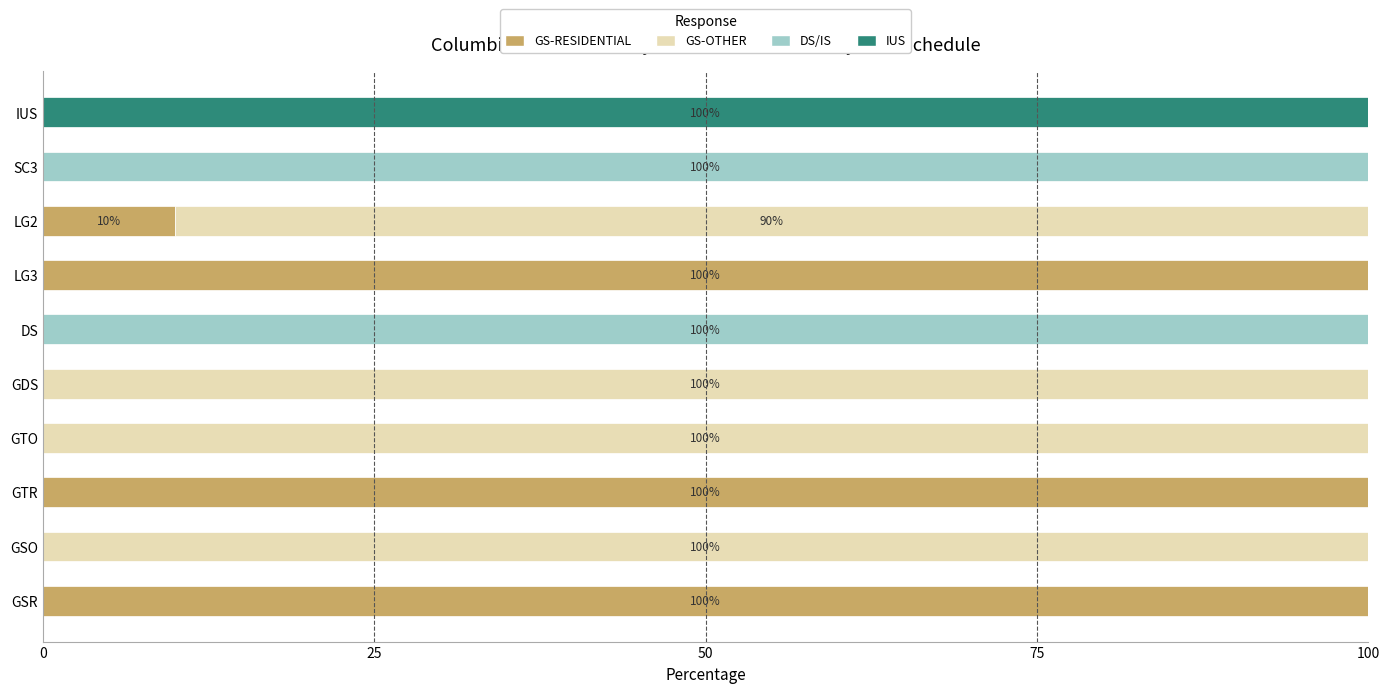

What is the highest value of the GS-RESIDENTIAL series?

100.0